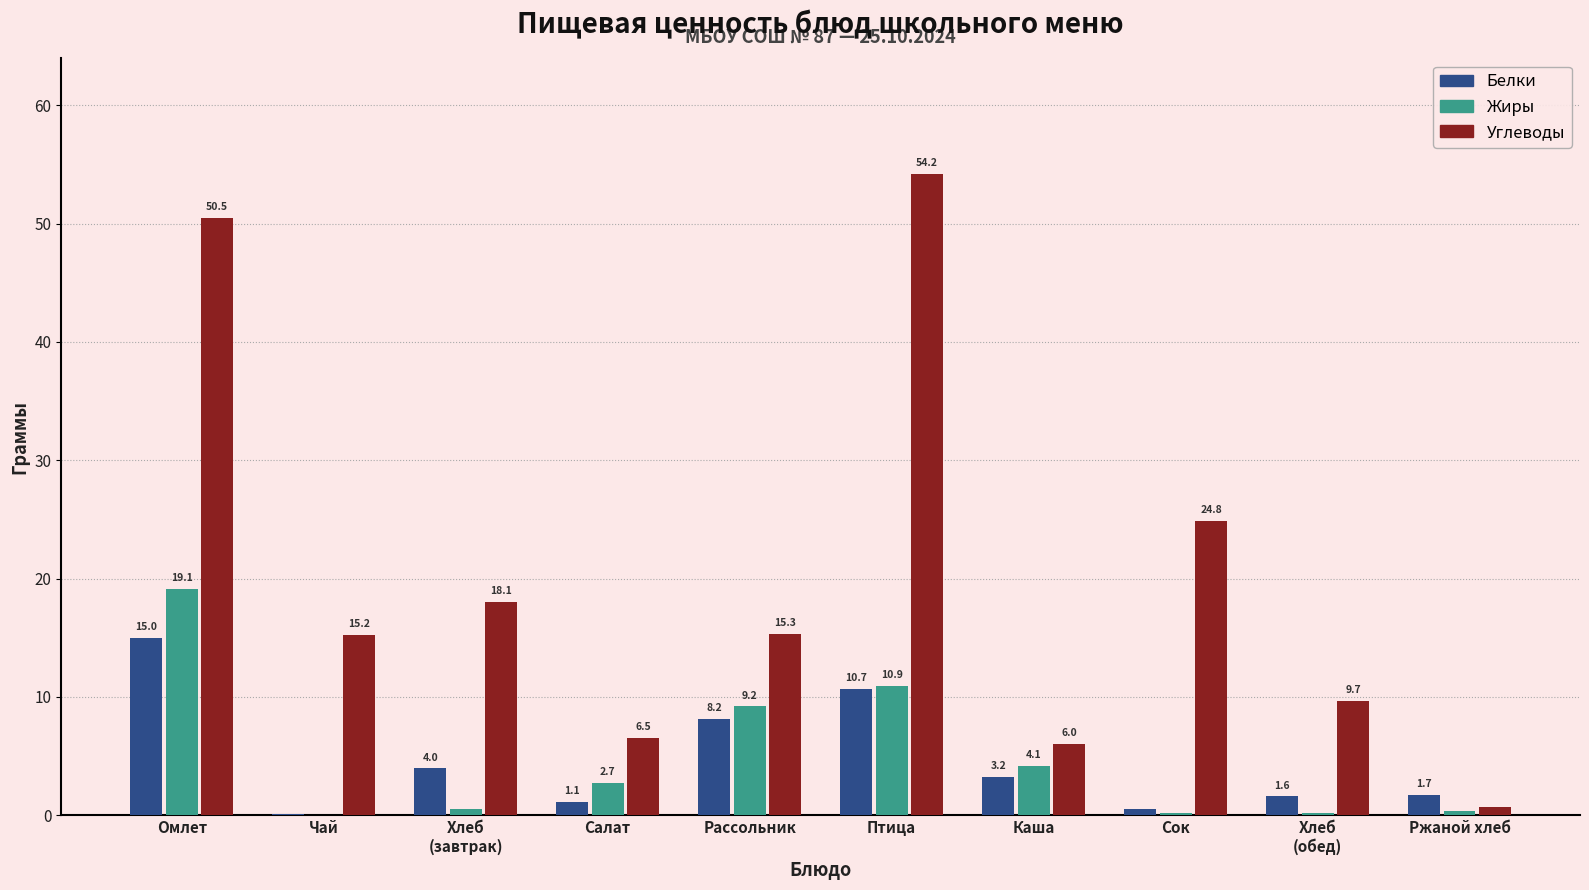

What is the sum of all Углеводы values?

201.0